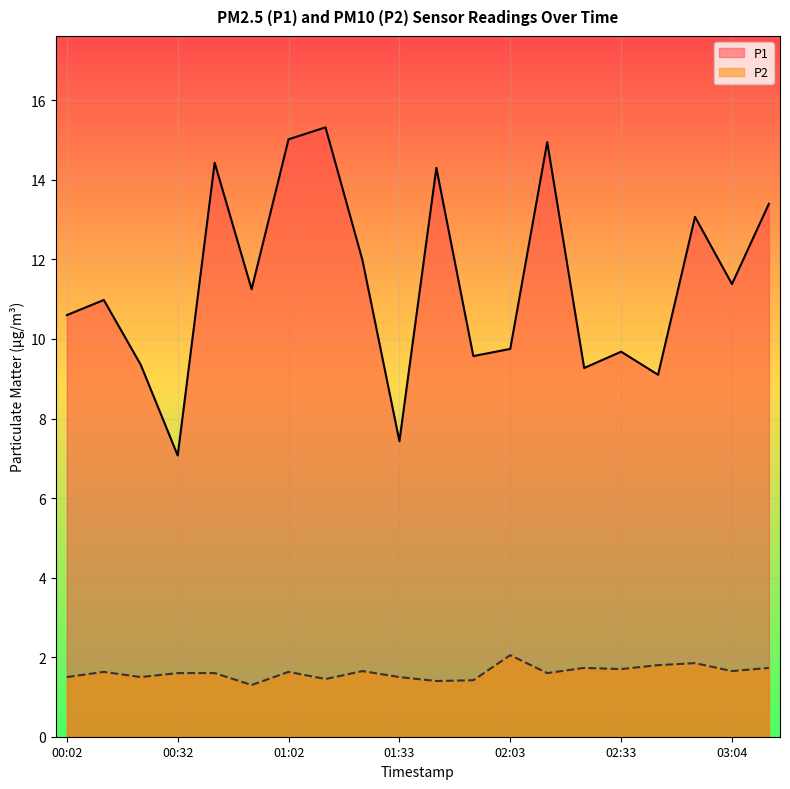

Reading right to left, extract all data points from this chart.

P1: 13.4	11.4	13.1	9.1	9.7	9.3	14.9	9.8	9.6	14.3	7.4	12.0	15.3	15.0	11.2	14.4	7.1	9.3	11.0	10.6
P2: 1.7	1.6	1.9	1.8	1.7	1.7	1.6	2.0	1.4	1.4	1.5	1.6	1.4	1.6	1.3	1.6	1.6	1.5	1.6	1.5